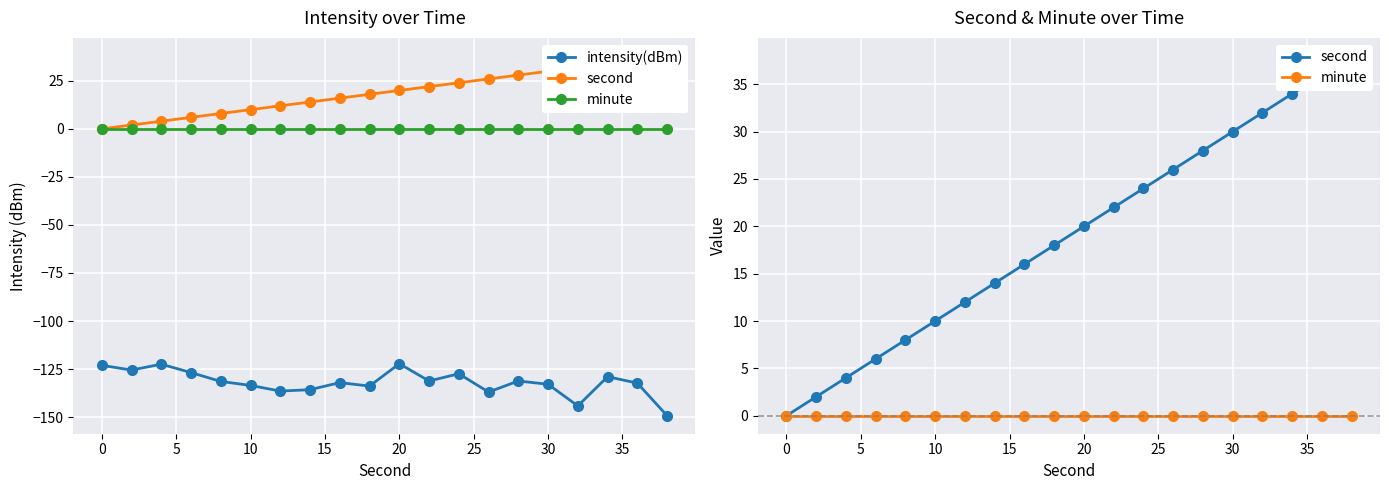

Which series has the largest range (max minus min)?

second